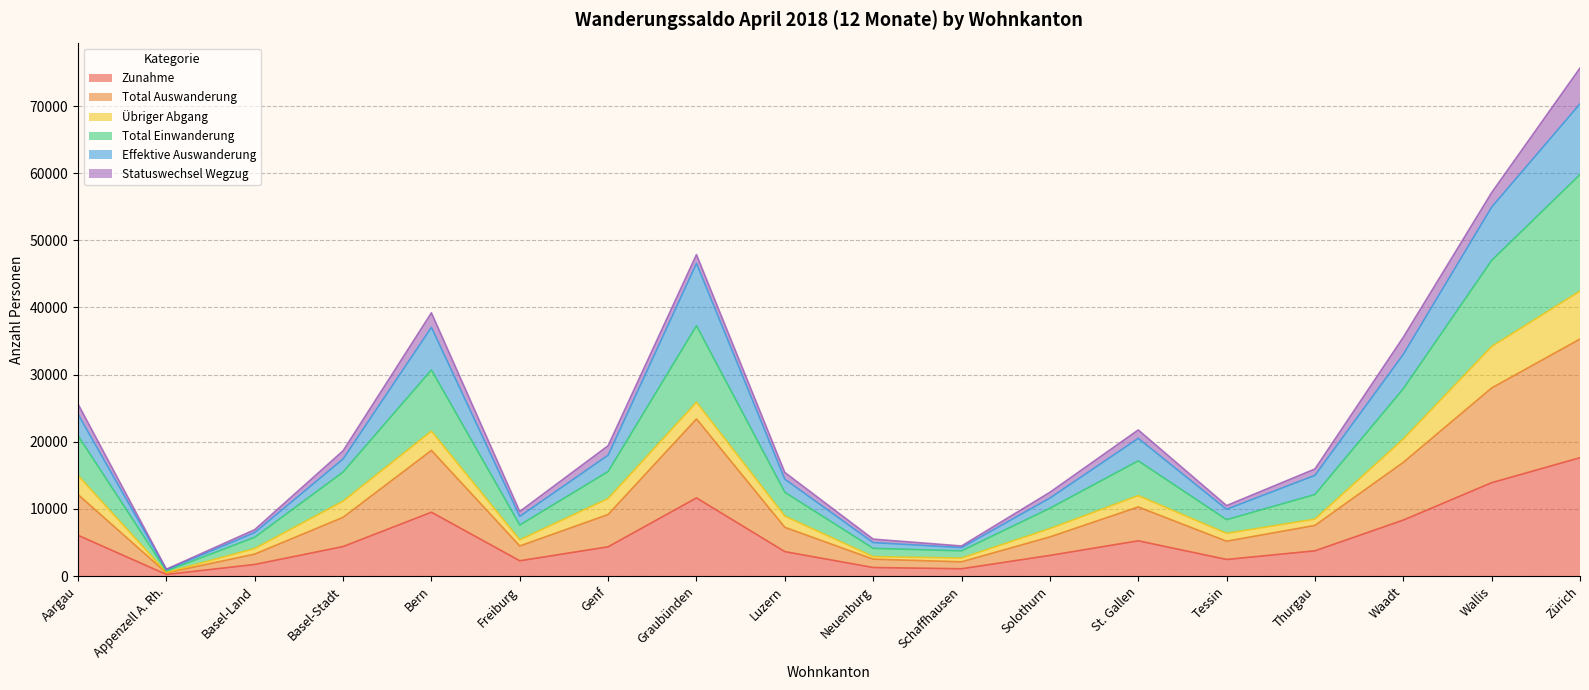

What are all the series names shown in the legend?

Zunahme, Total Auswanderung, Übriger Abgang, Total Einwanderung, Effektive Auswanderung, Statuswechsel Wegzug